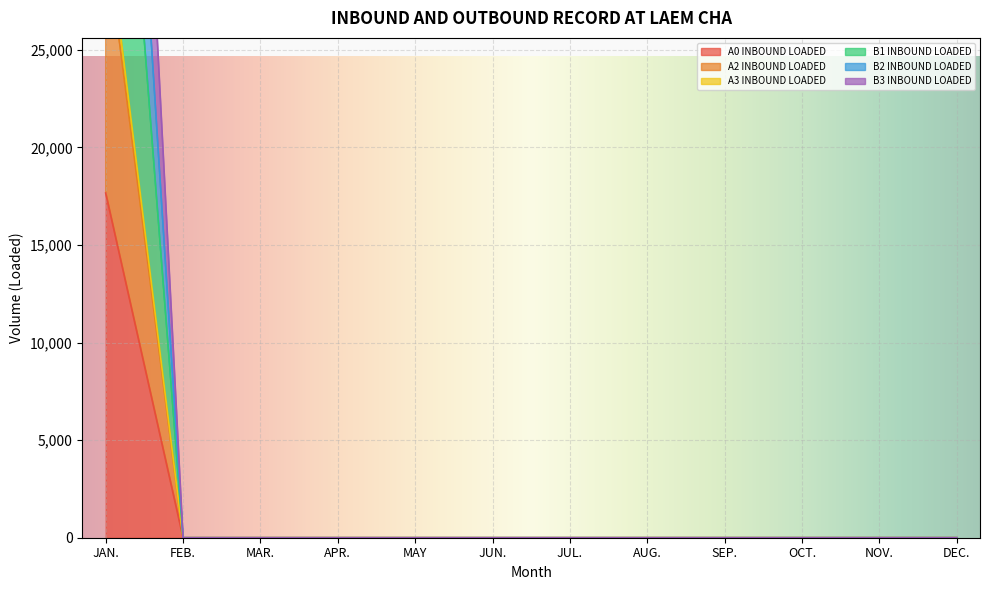

True or false: A0 INBOUND LOADED and B3 INBOUND LOADED cross at least once.

False